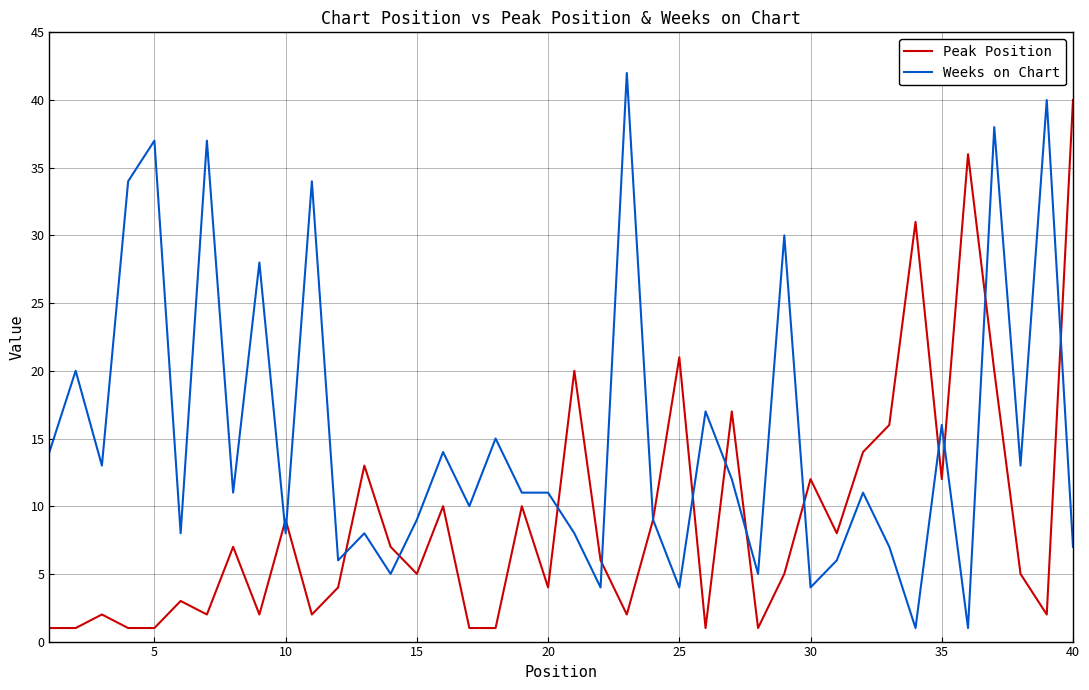

Rank the series by their maximum value, from highest to lowest.

Weeks on Chart, Peak Position